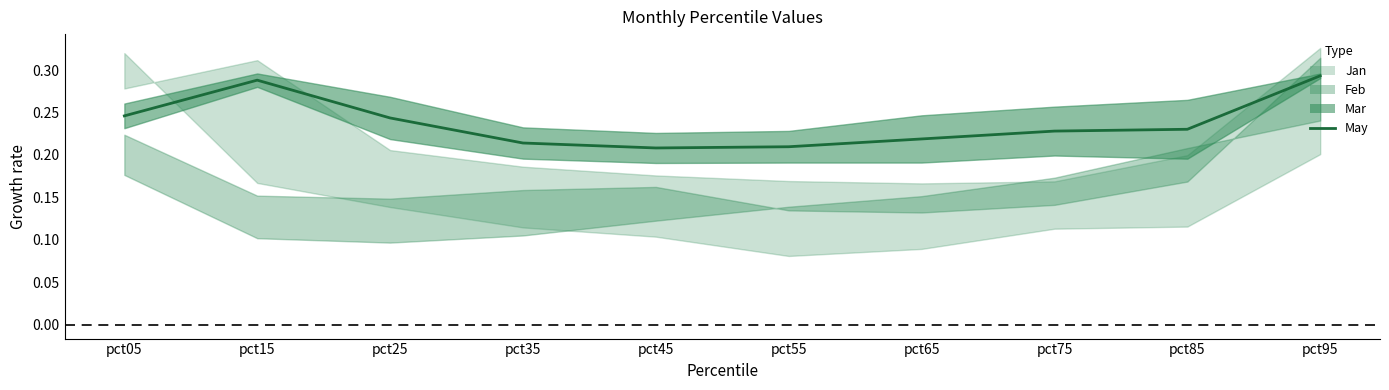

What is the difference between the maximum and minimum values?

0.1